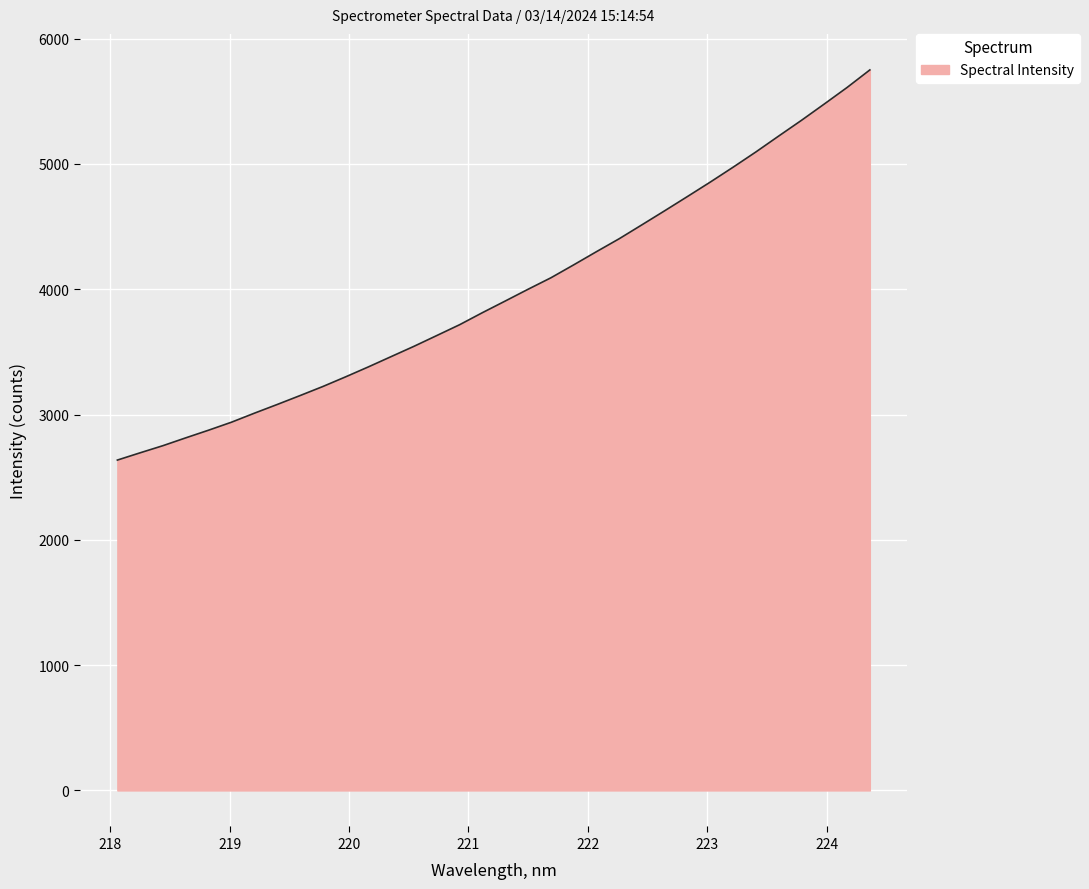

What is the difference between the maximum and minimum values?

3114.0